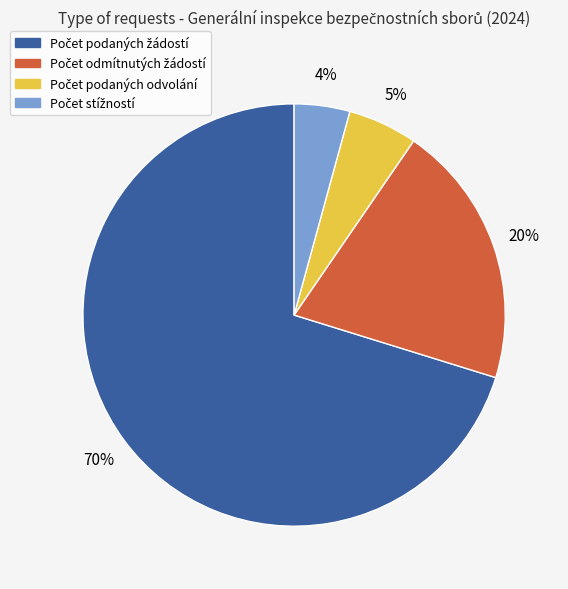

To the nearest percent, what is the average slice percentage?

25%